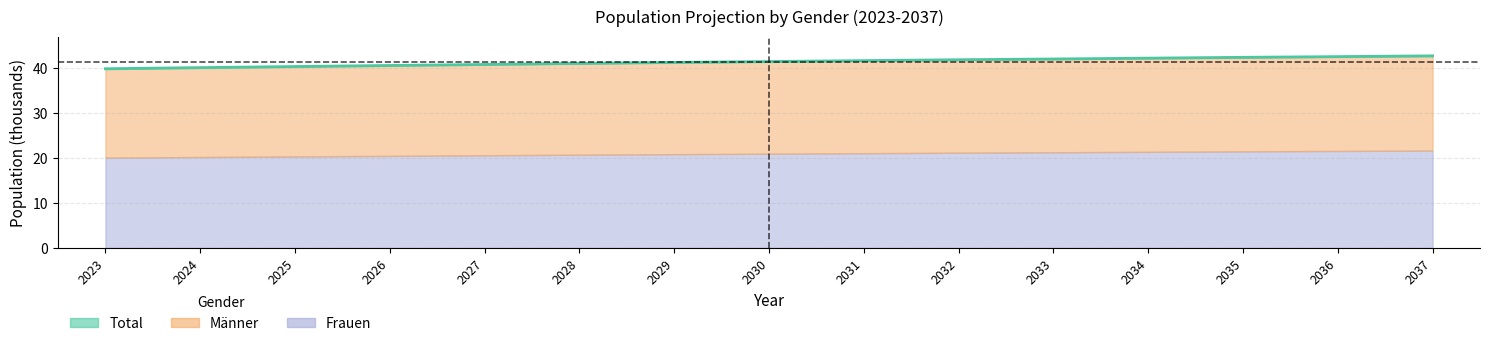

List the labels in order of value, smallest first.

2023, 2024, 2025, 2026, 2027, 2028, 2029, 2030, 2031, 2032, 2033, 2034, 2035, 2036, 2037